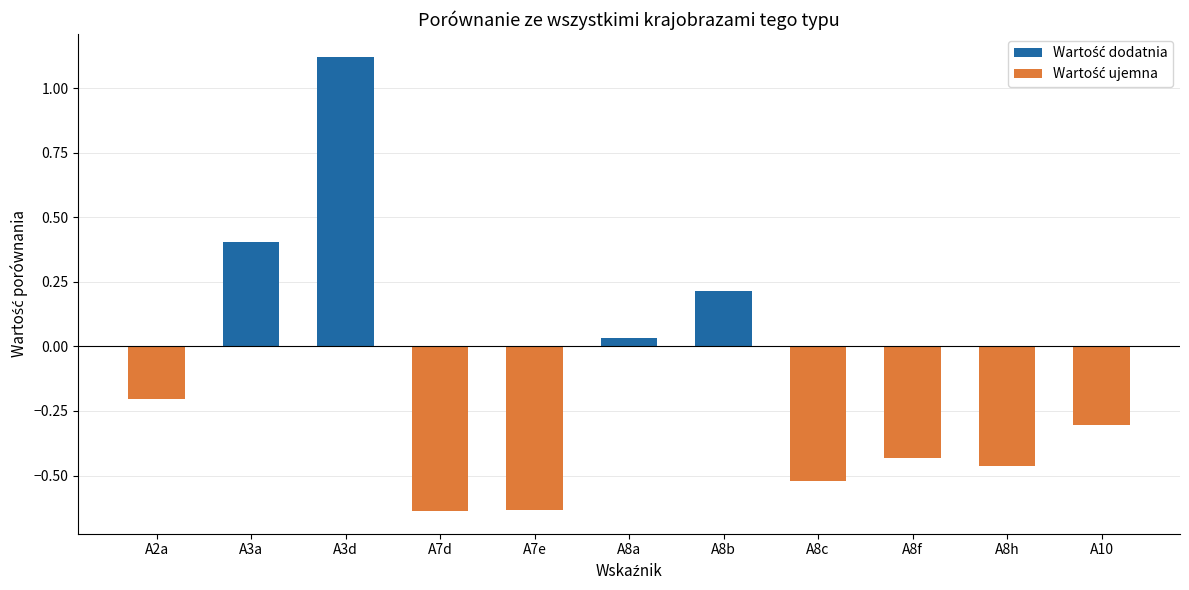

Which label corresponds to the largest value in the chart?

A3d